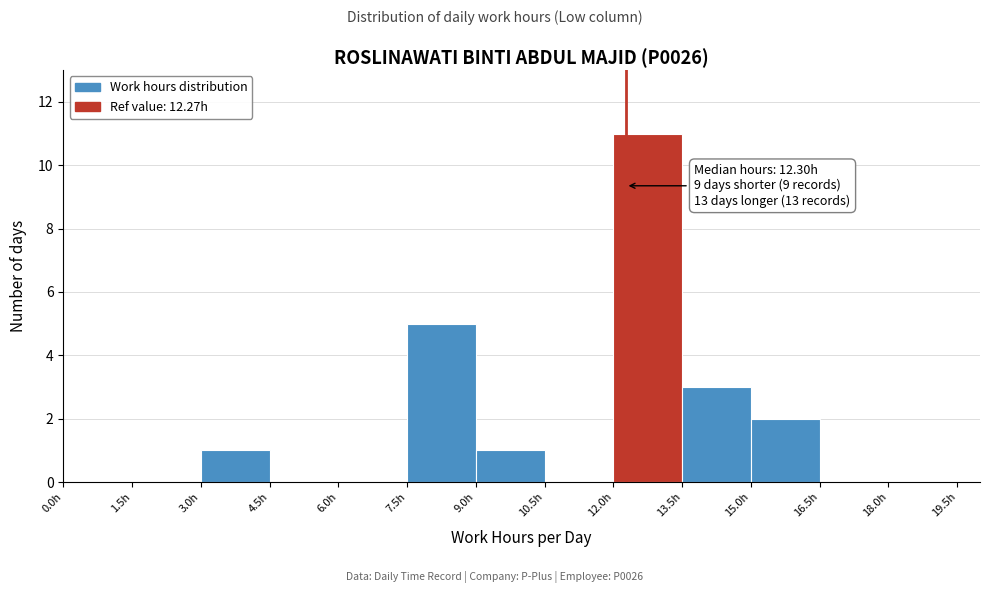

Over which range of the x-axis is the bar tallest?

12.0 to 13.5